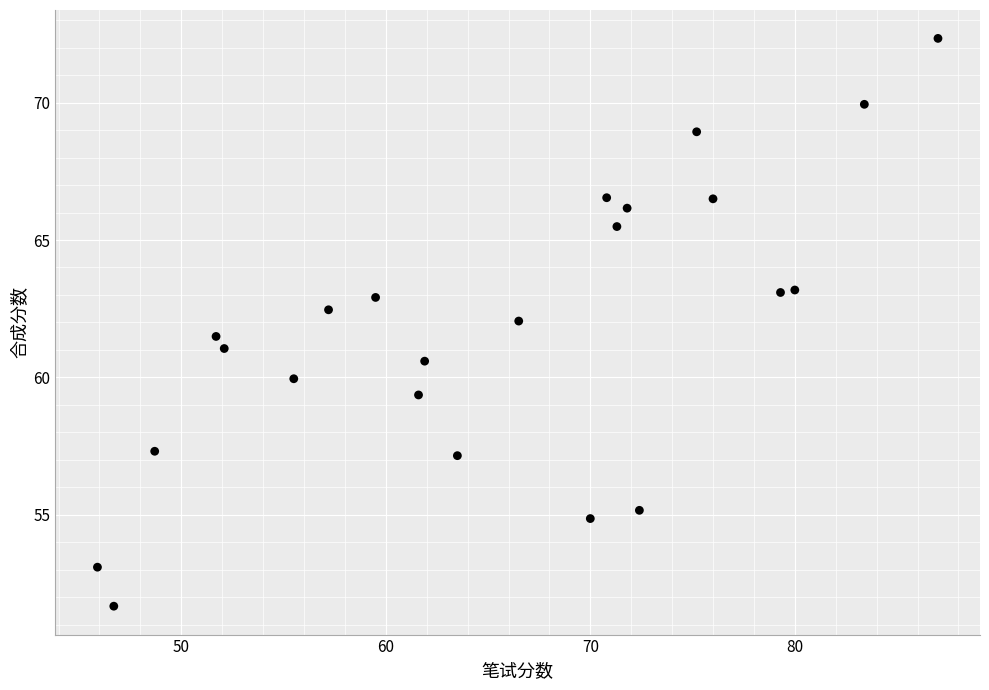

What is the range of Y values (max minus min)?

20.7